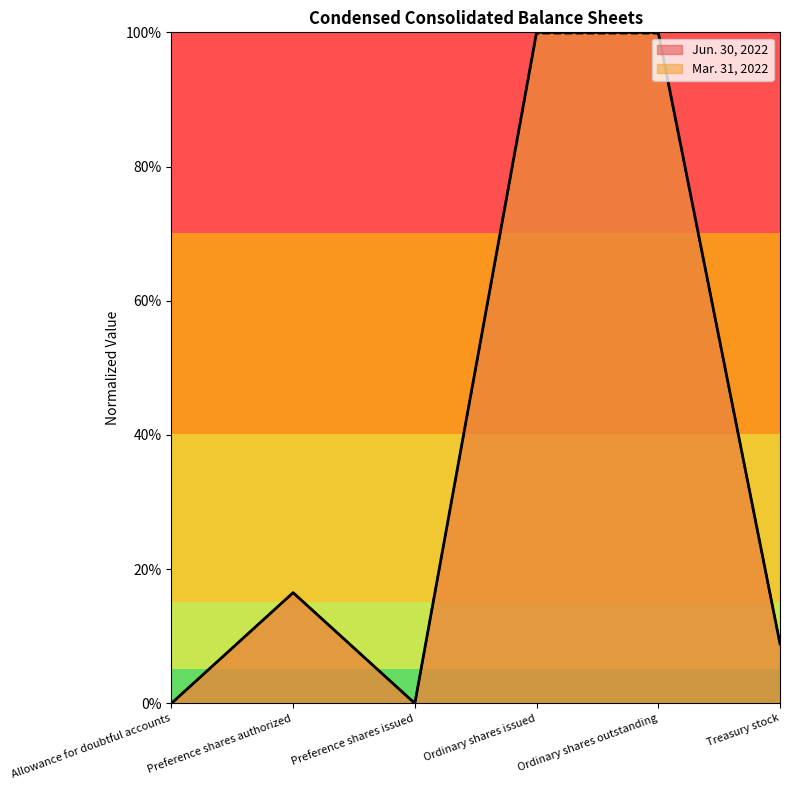

Reading right to left, extract all data points from this chart.

Jun. 30, 2022: Treasury stock=0.1	Ordinary shares outstanding=1.0	Ordinary shares issued=1.0	Preference shares issued=0.0	Preference shares authorized=0.2	Allowance for doubtful accounts=0.0
Mar. 31, 2022: Treasury stock=0.1	Ordinary shares outstanding=1.0	Ordinary shares issued=1.0	Preference shares issued=0.0	Preference shares authorized=0.2	Allowance for doubtful accounts=0.0